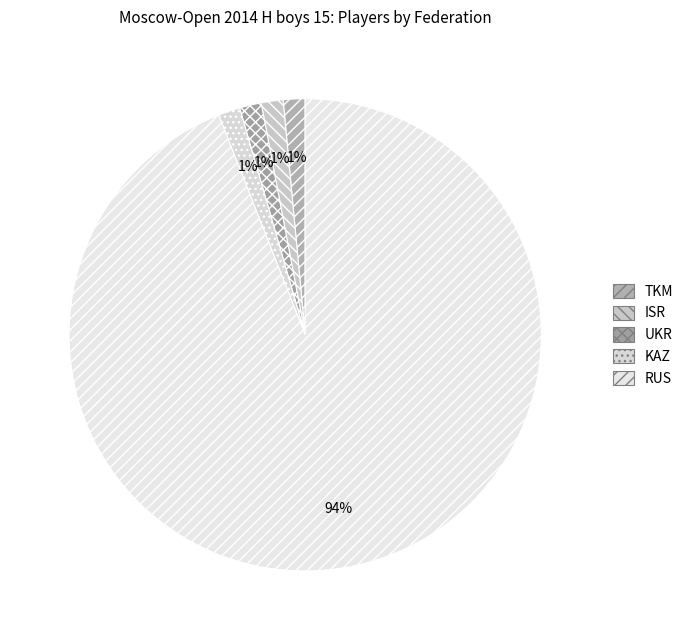

The TKM slice represents 11% of the pie. True or false?

False